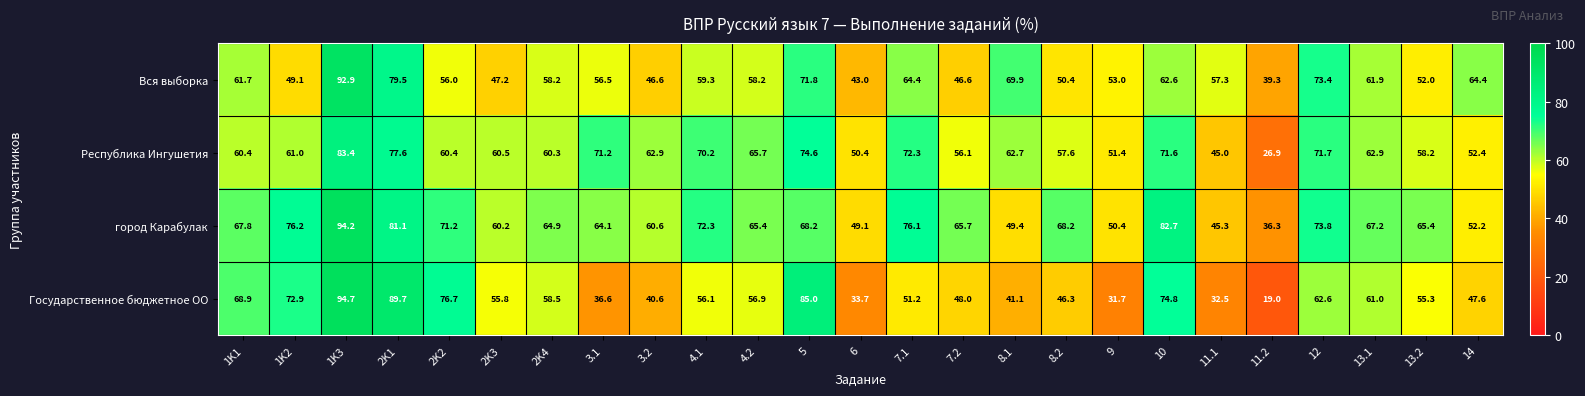

How many series are shown in this chart?

4